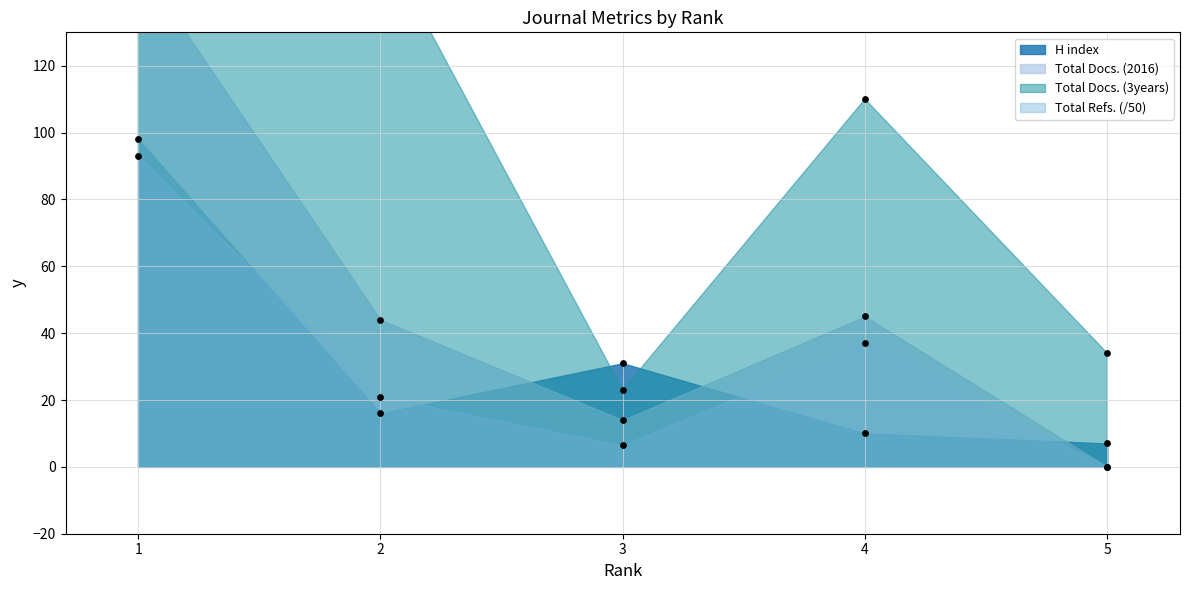

Which series has the largest Y range (max minus min)?

Total Docs. (3years)